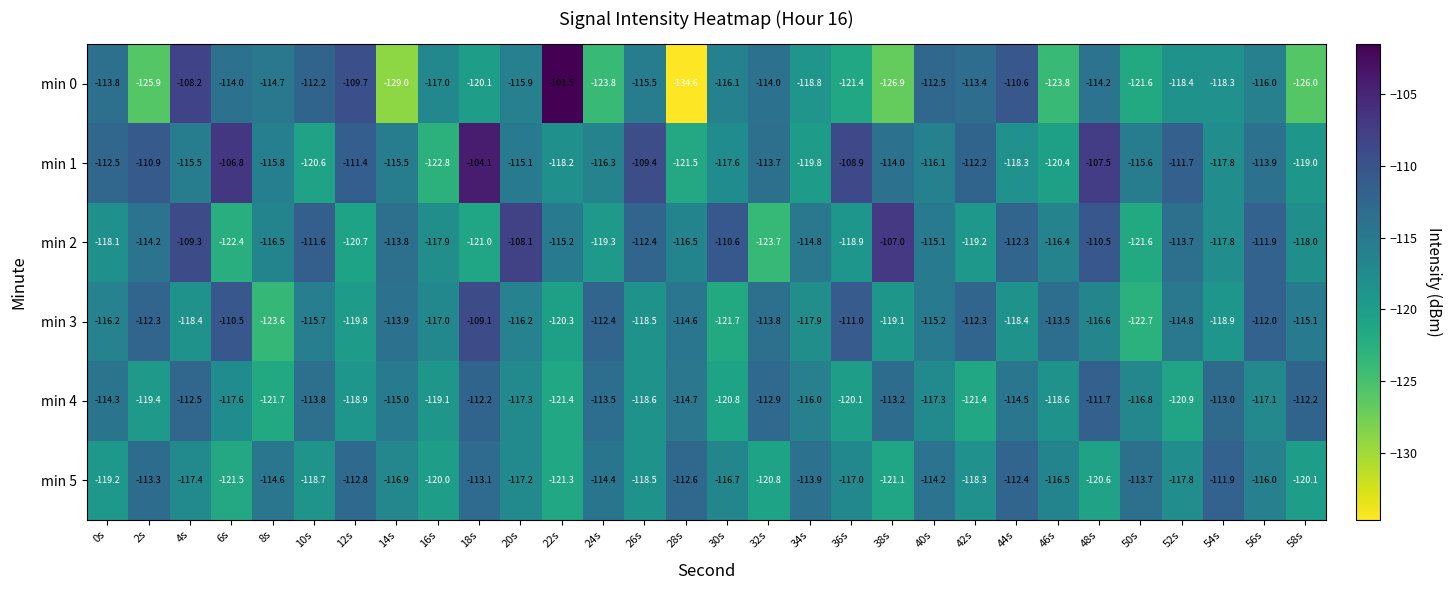

At which label is min 4 closest to -116?

34s